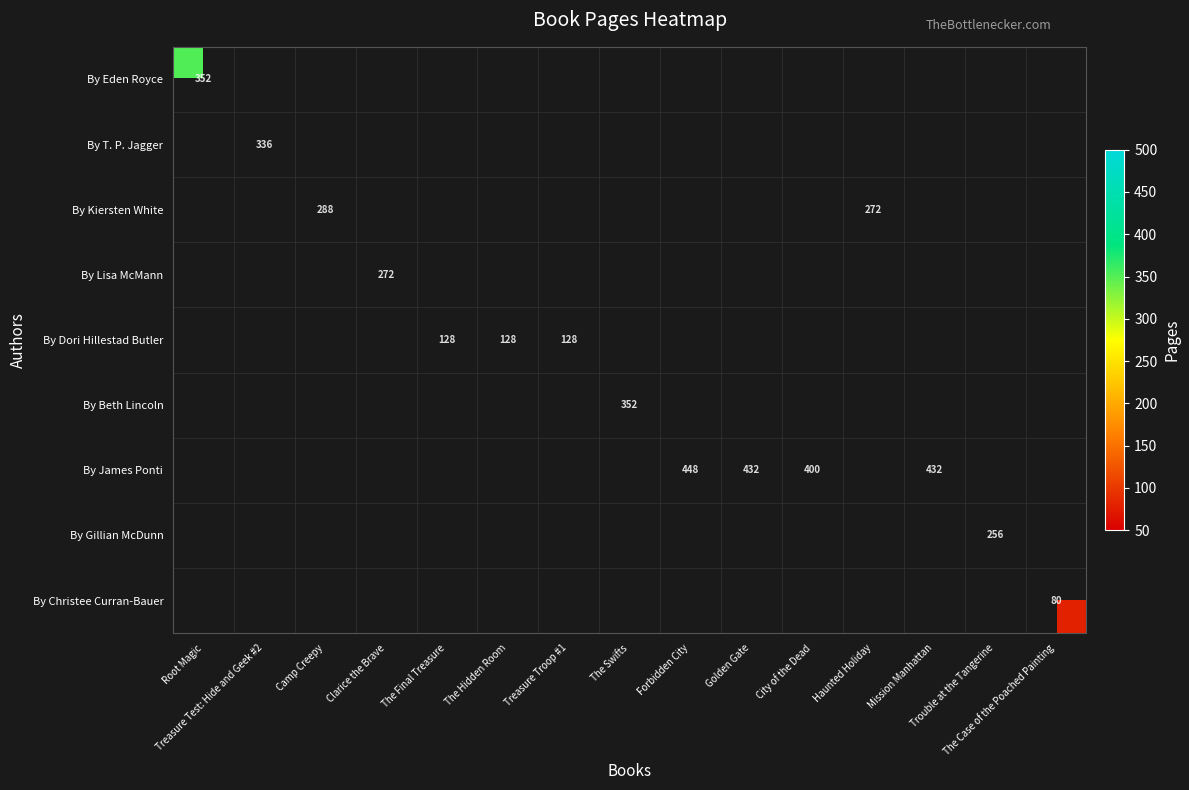

At how many categories does at least one series exceed 436?

1